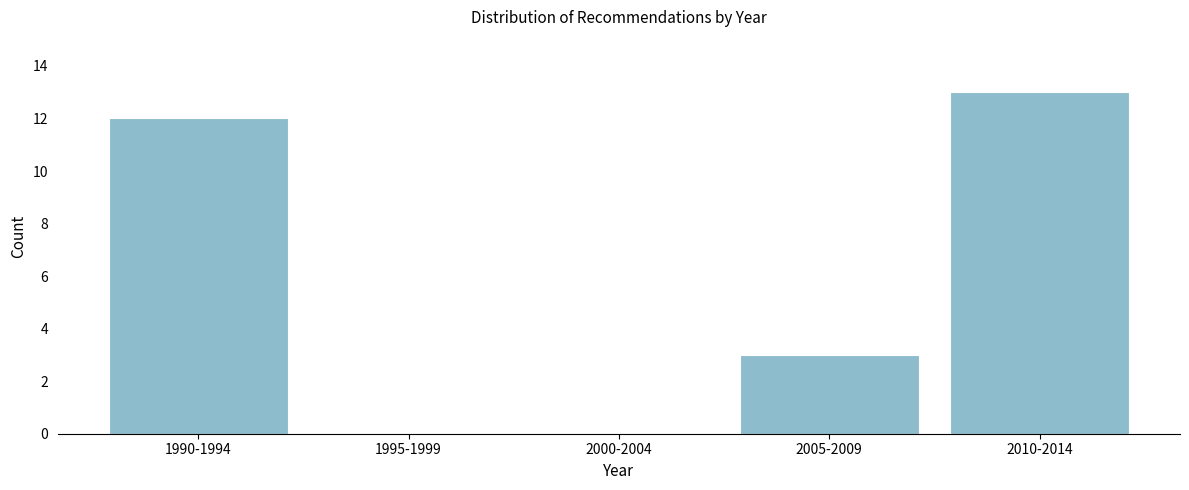

Reading left to right, list all the values displayed in this chart.

1990-1994=12	1995-1999=0	2000-2004=0	2005-2009=3	2010-2014=13